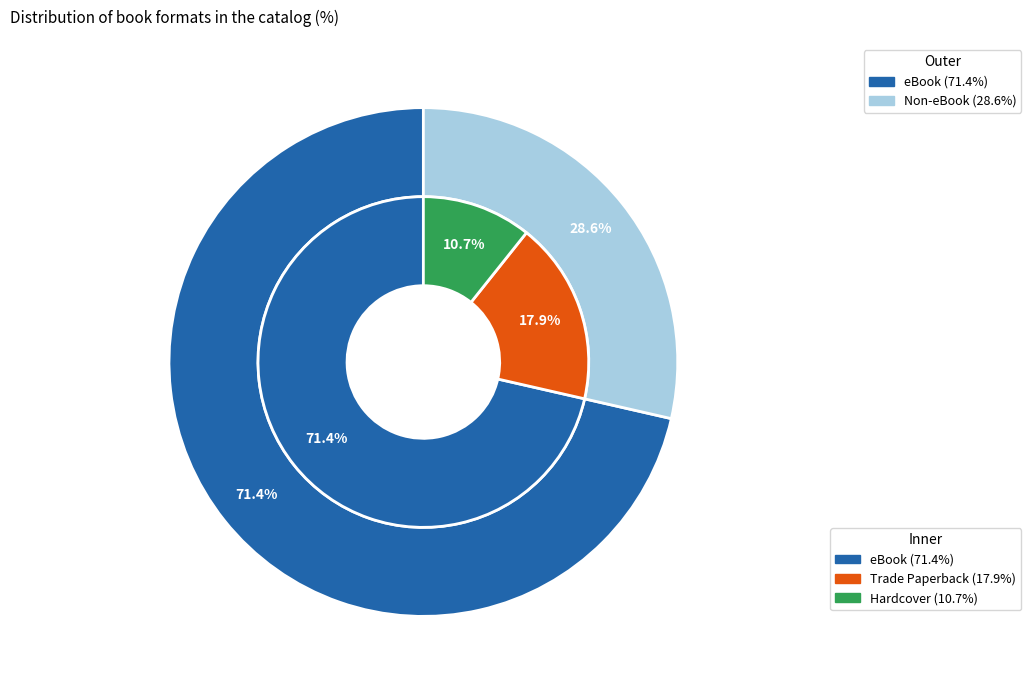

How many slices are in this pie chart?

3